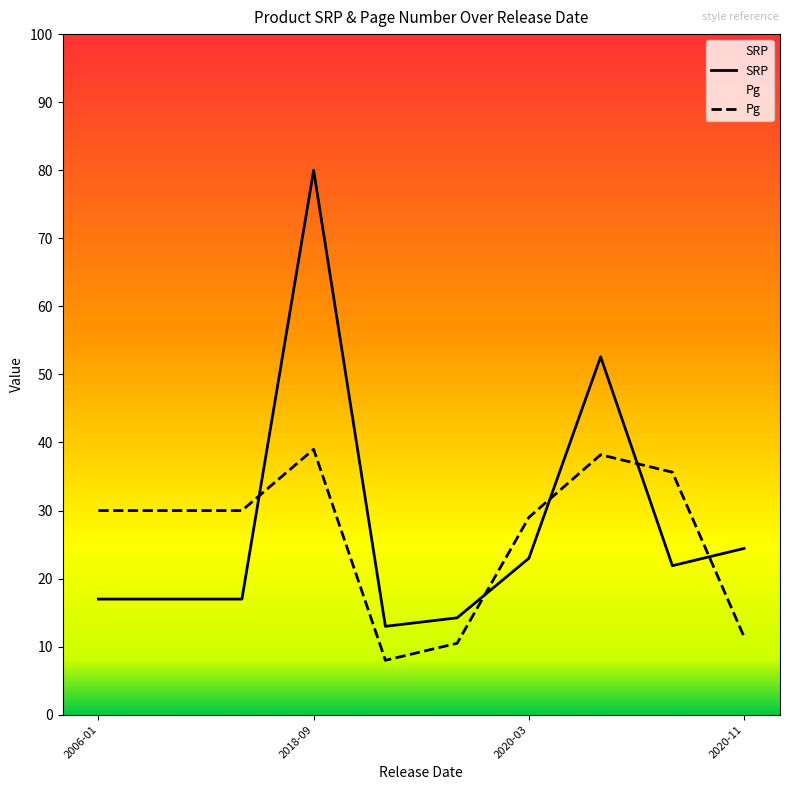

How many lines are shown in the chart?

2